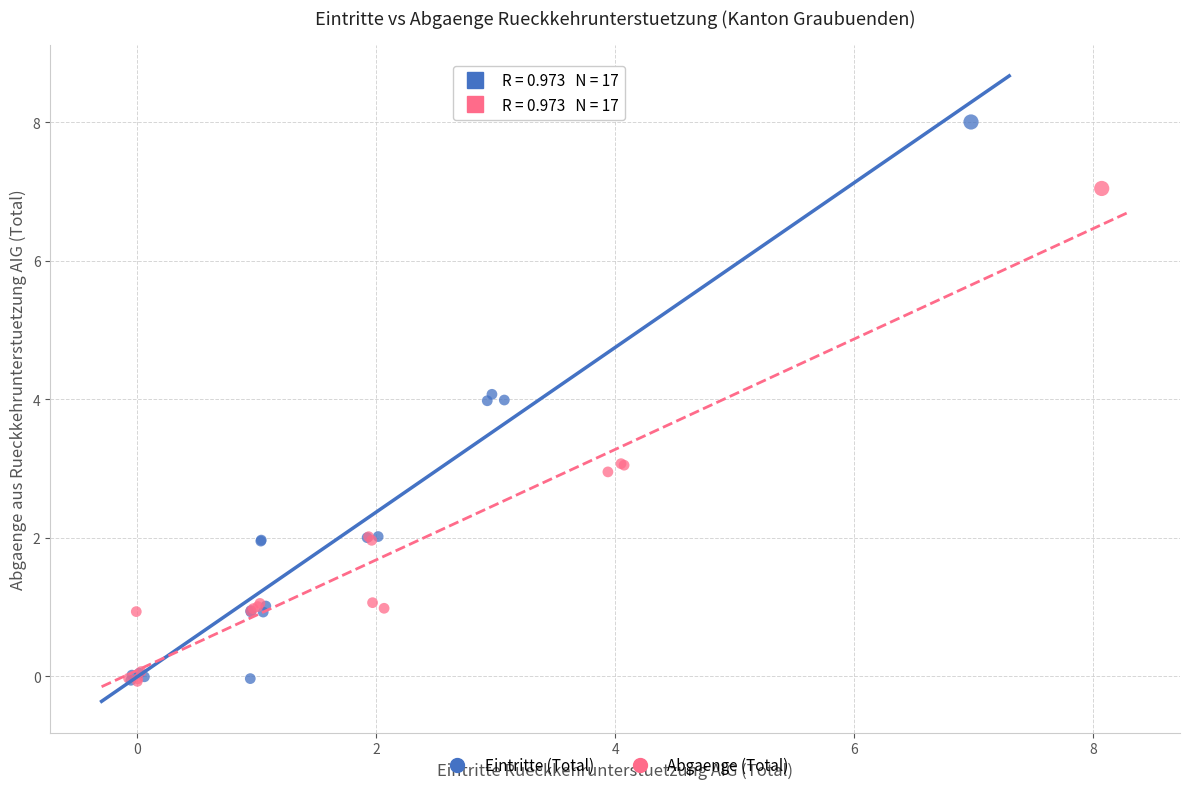

What are all the series names shown in the legend?

Eintritte (Total), Abgaenge (Total)